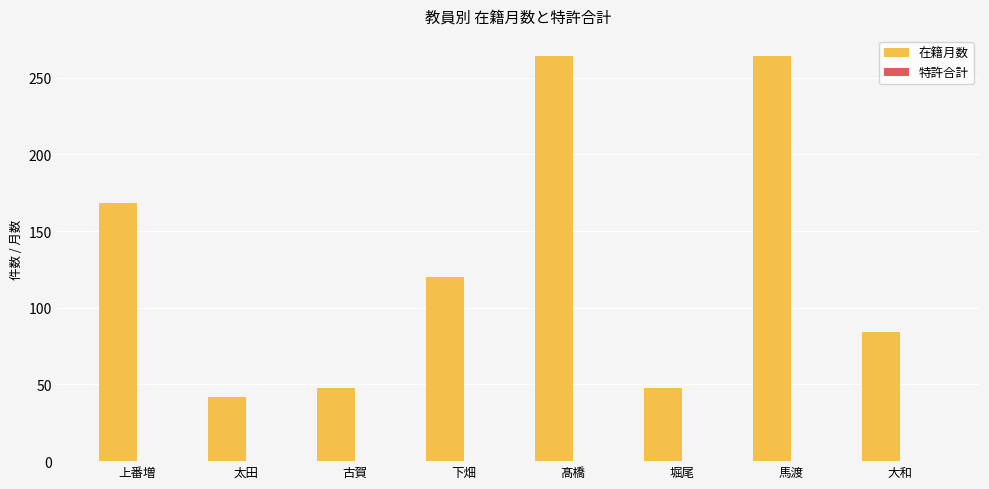

What is the ratio of the value at 上番増 to the value at 堀尾?

3.5